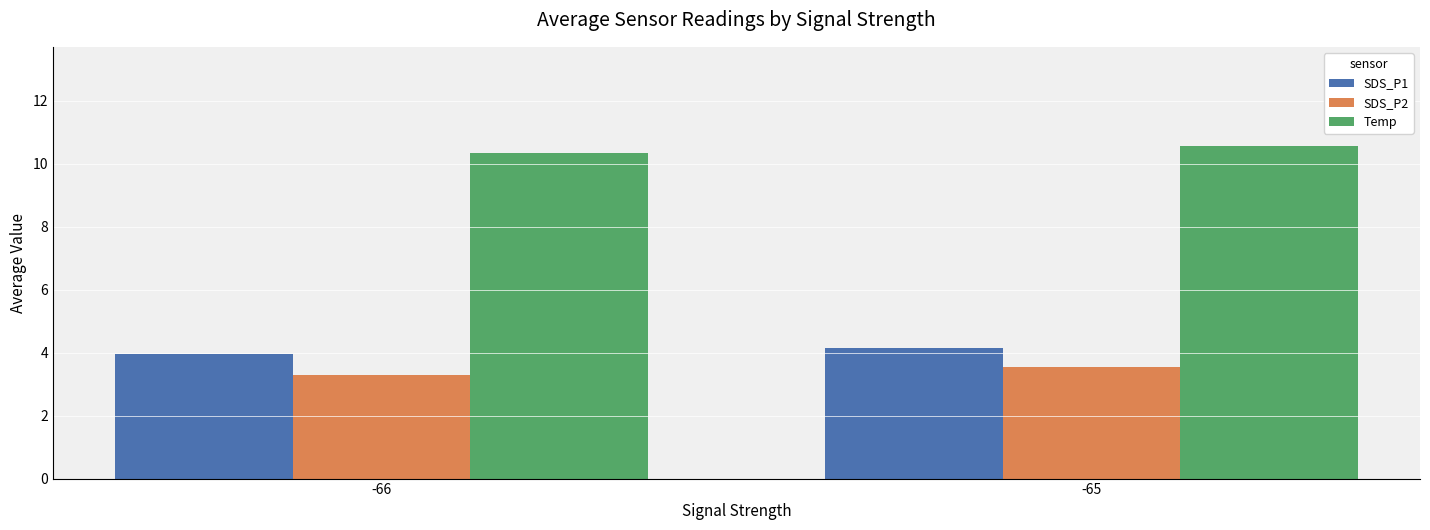

Is the value of SDS_P1 at -66 greater than the value of Temp at -65?

No